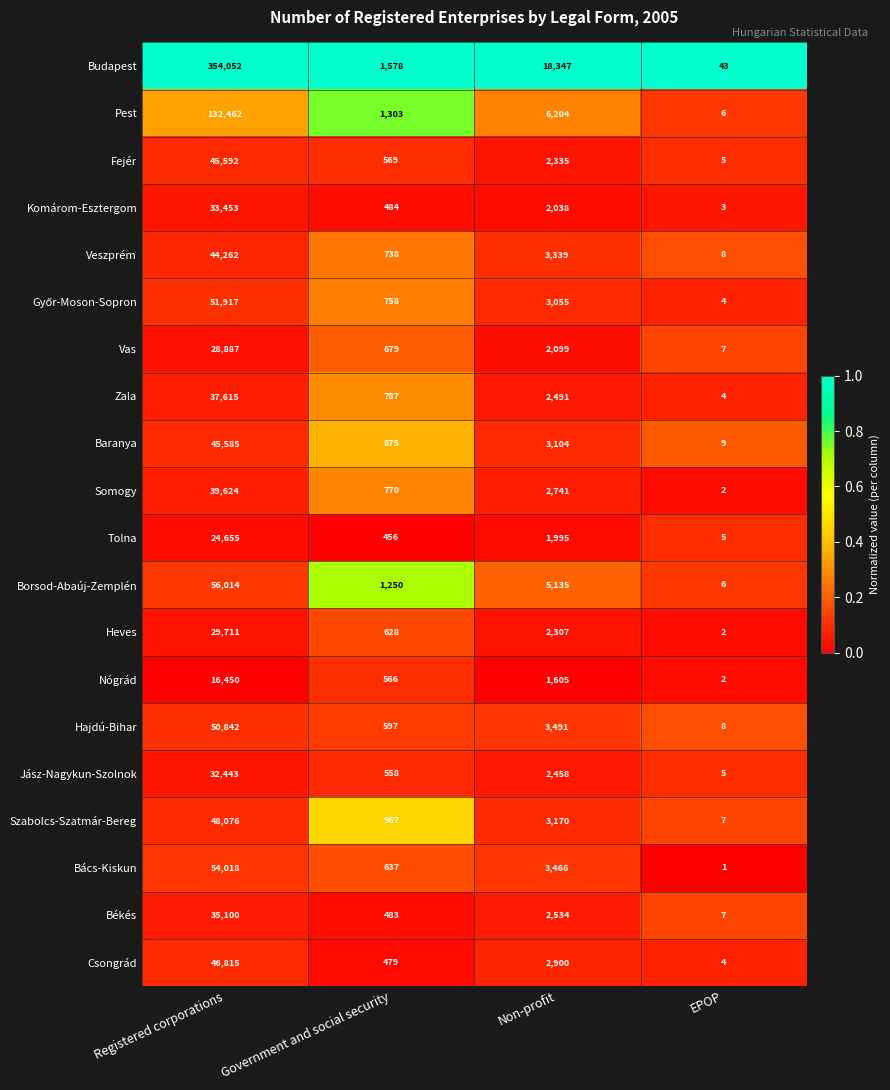

At which label is Baranya closest to 22797?

Non-profit